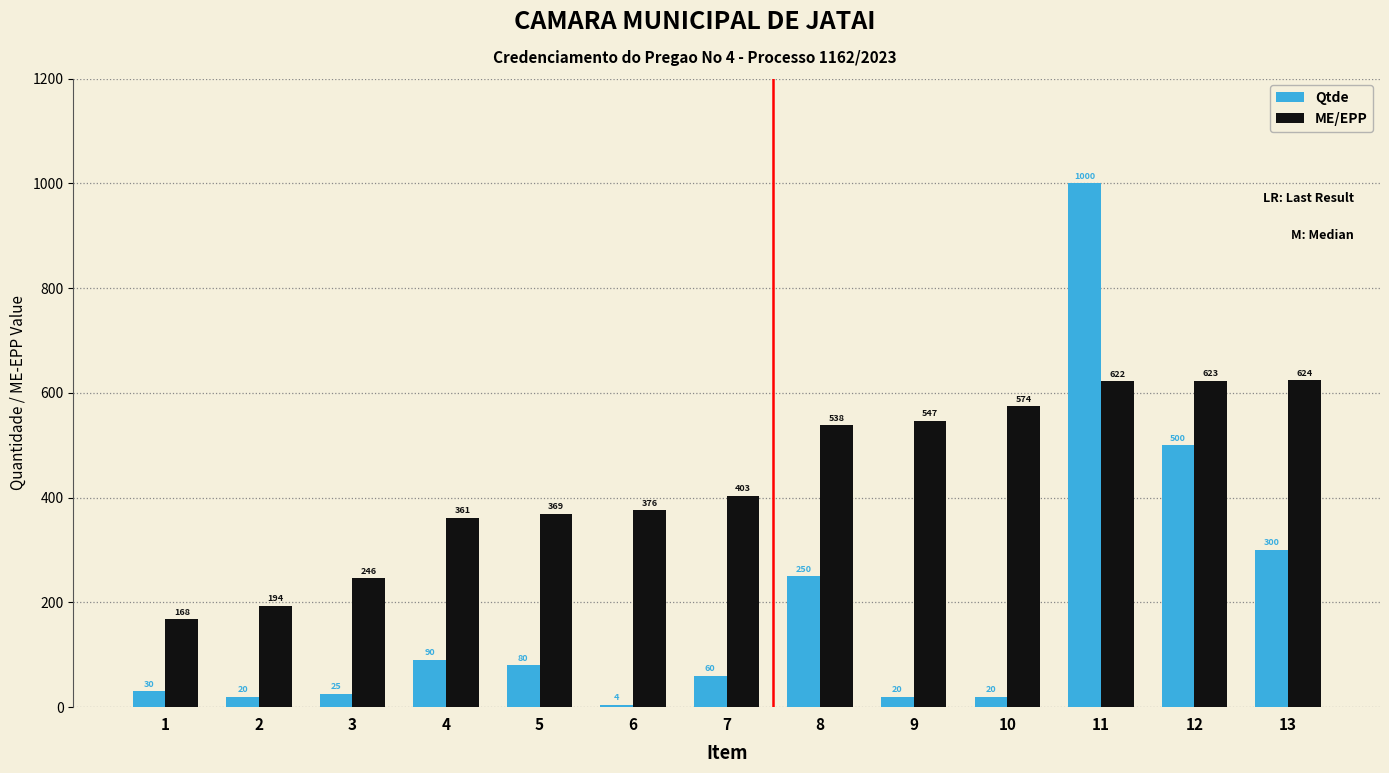

List the series in order of their overall mean, lowest first.

Qtde, ME/EPP